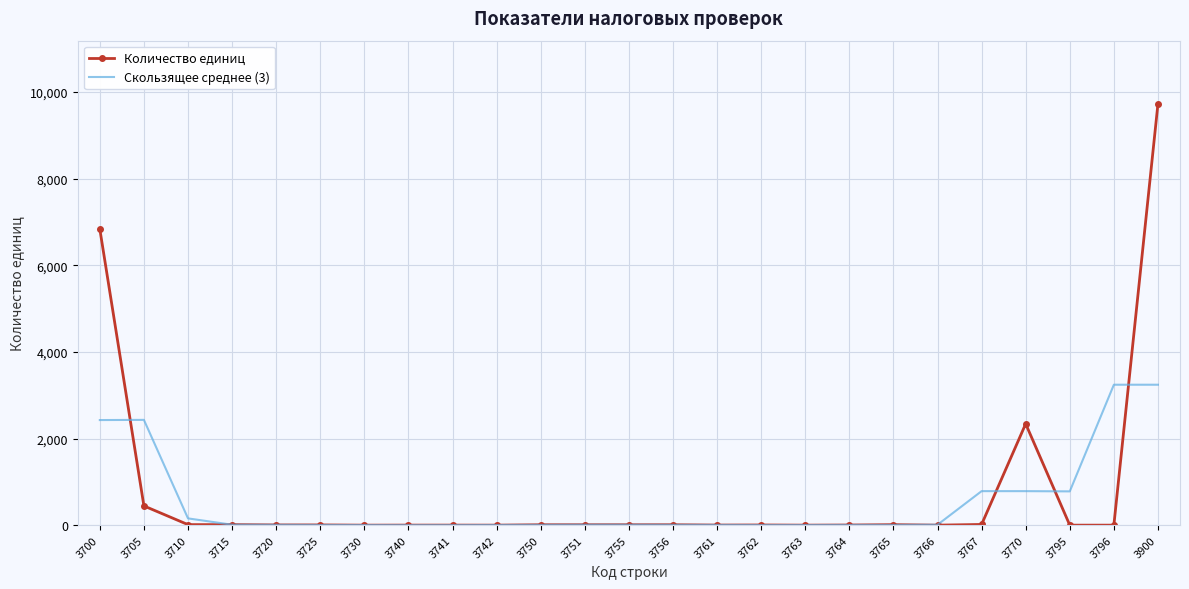

Which series ends up on top after the final intersection of Количество единиц and Скользящее среднее (3)?

Количество единиц